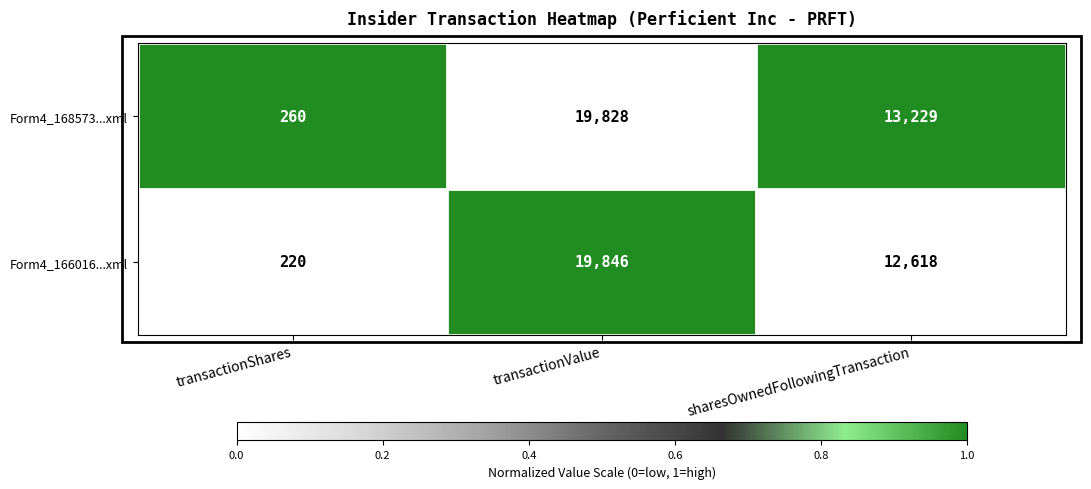

At which category is the sum across all series the highest?

transactionValue